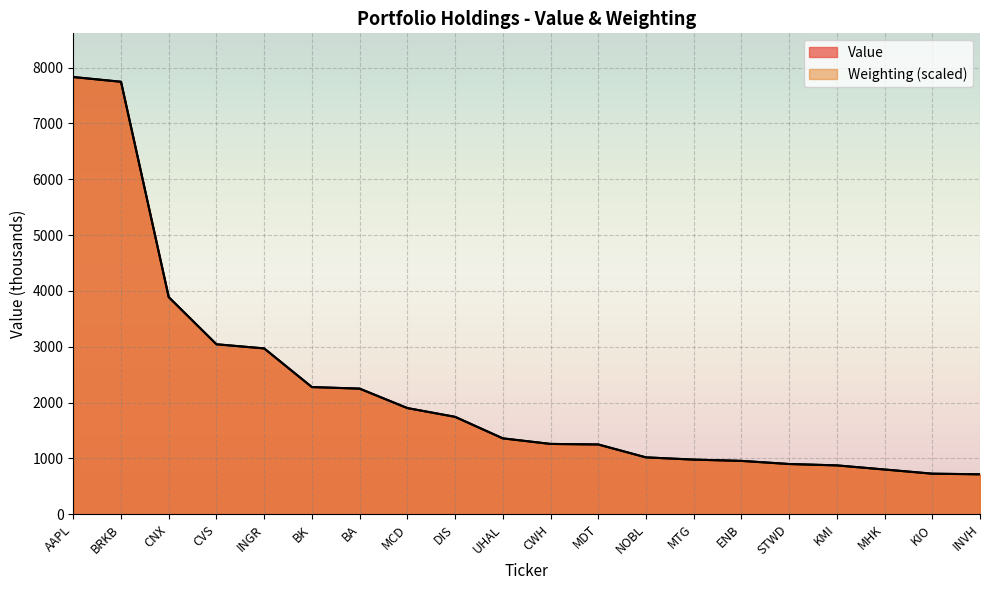

Which series ends up on top after the final intersection of Weighting and Value?

Value